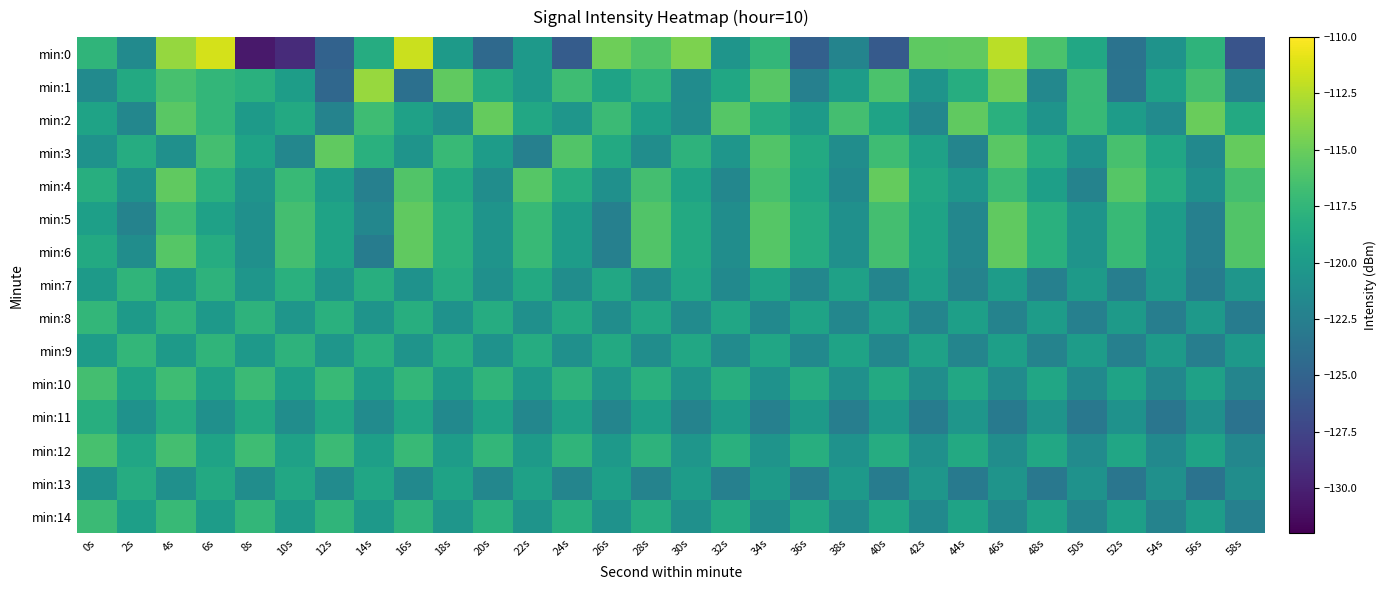

Which series has the widest spread of values?

min:0